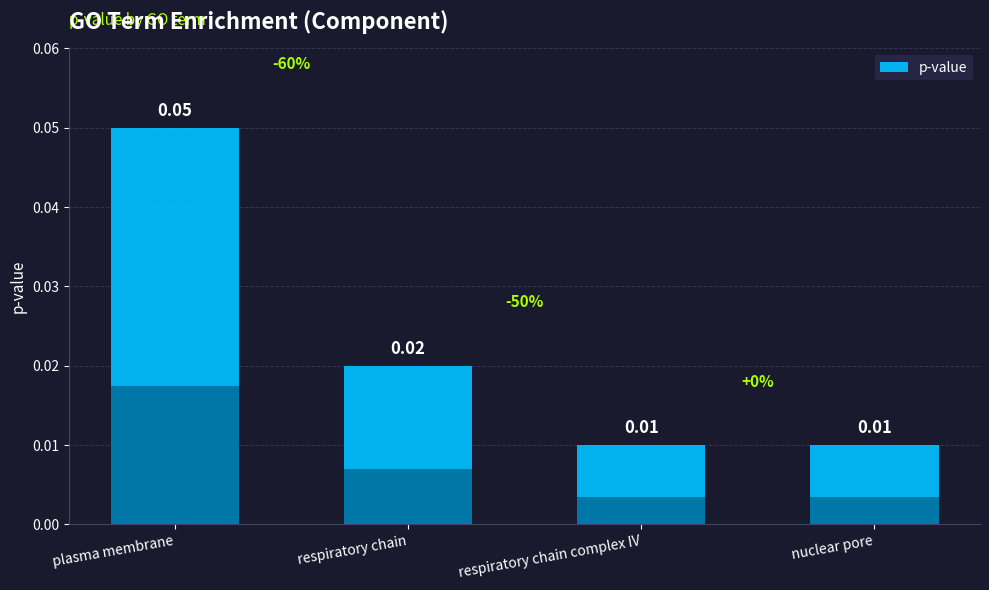

What is the label of the 2nd bar from the right?

respiratory chain complex IV